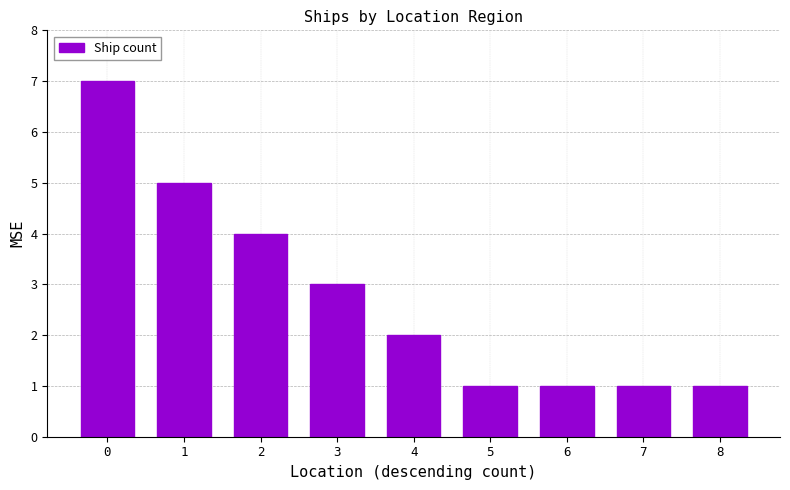

Reading left to right, transcribe all the data shown in this chart.

7	5	4	3	2	1	1	1	1